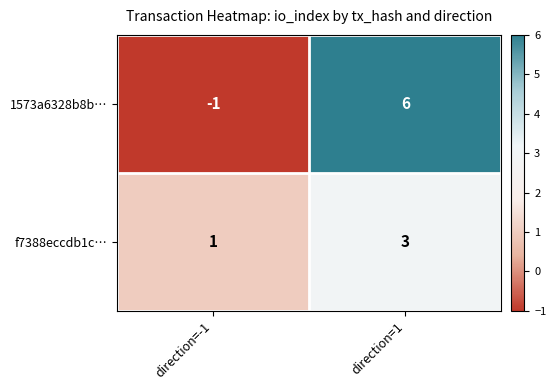

Rank the series by their maximum value, from highest to lowest.

1573a6328b8b…, f7388eccdb1c…